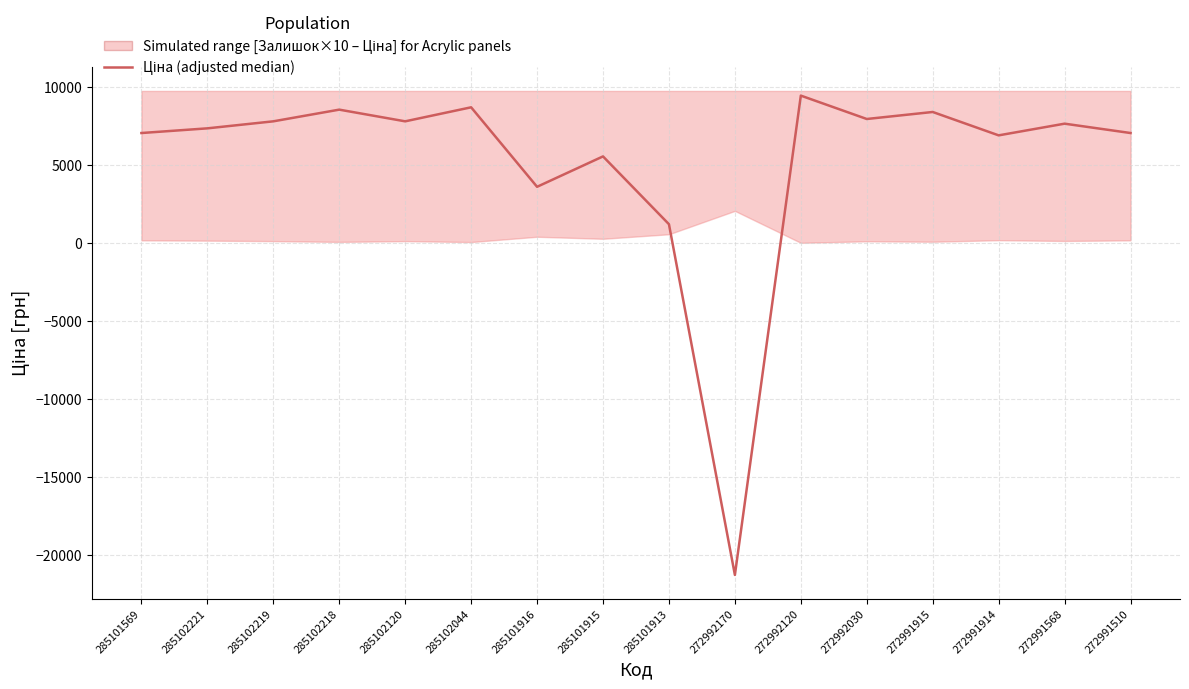

What is the label of the 9th point from the right?

285101915